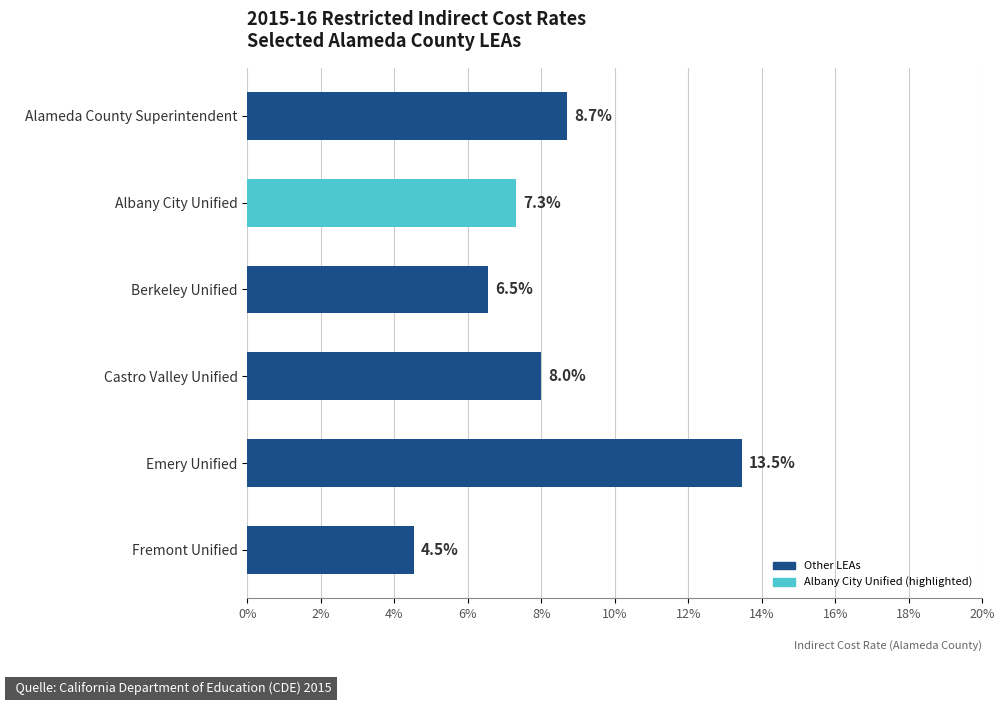

Does the chart contain any negative values?

No